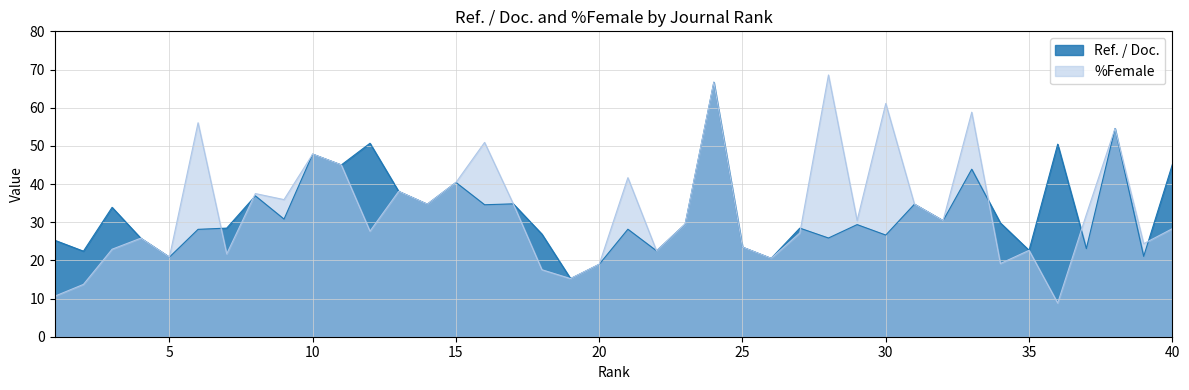

How many values in the %Female series are below 30?

20